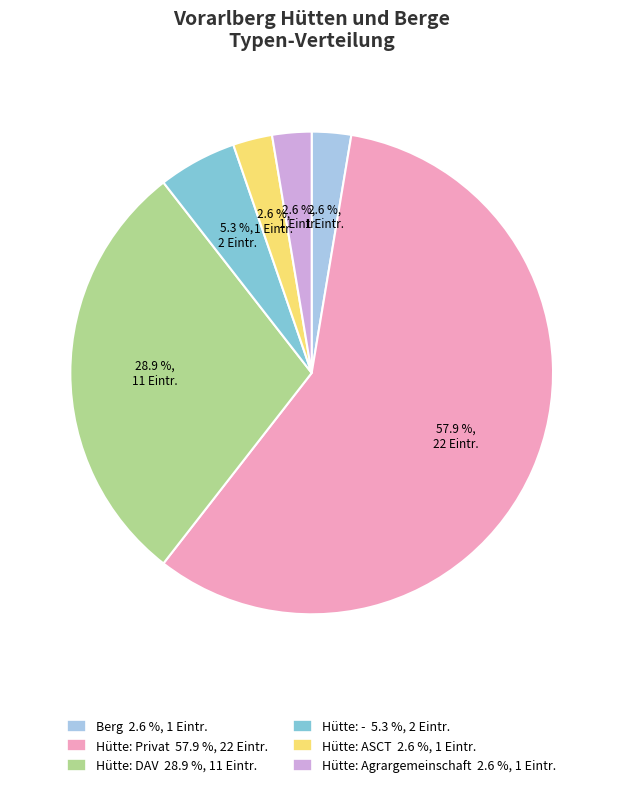

Is there a majority slice in this chart?

Yes